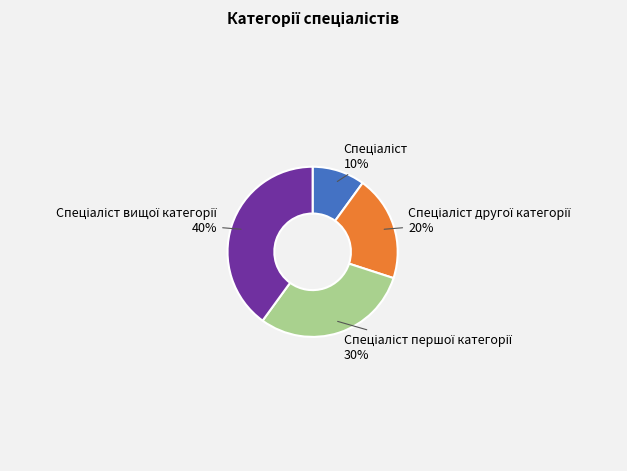

Is there a majority slice in this chart?

No